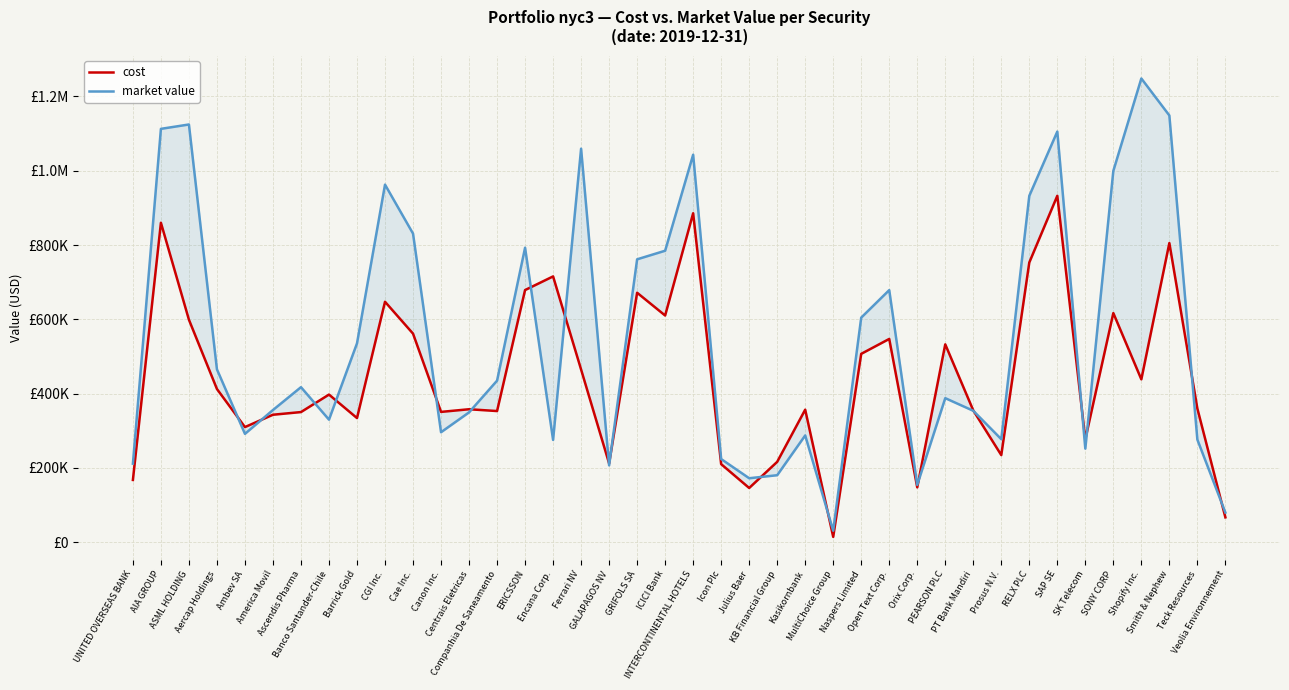

Is the value of market value at RELX PLC greater than the value of cost at Icon Plc?

Yes